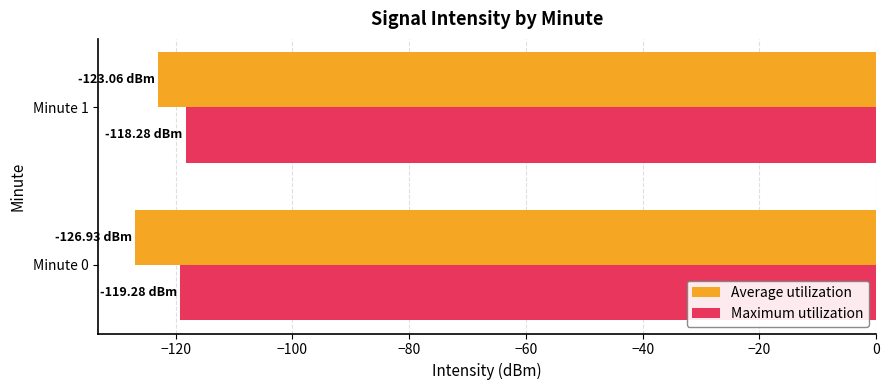

What is the difference between the maximum and minimum values in the Average utilization series?

3.9